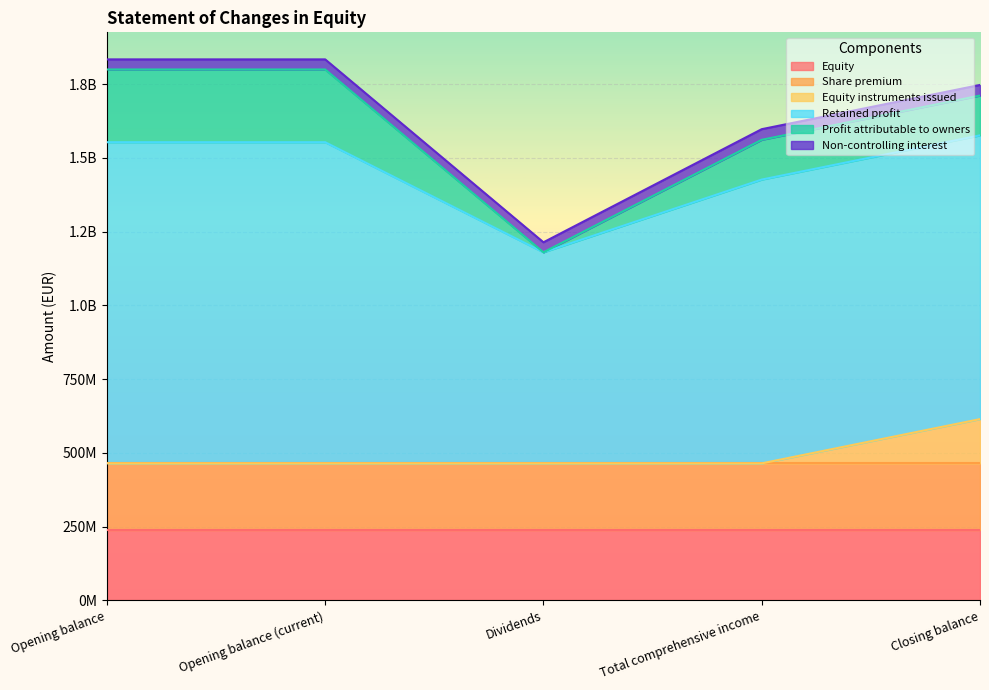

What are all the series names shown in the legend?

Equity, Share premium, Equity instruments issued, Retained profit, Profit attributable to owners, Non-controlling interest